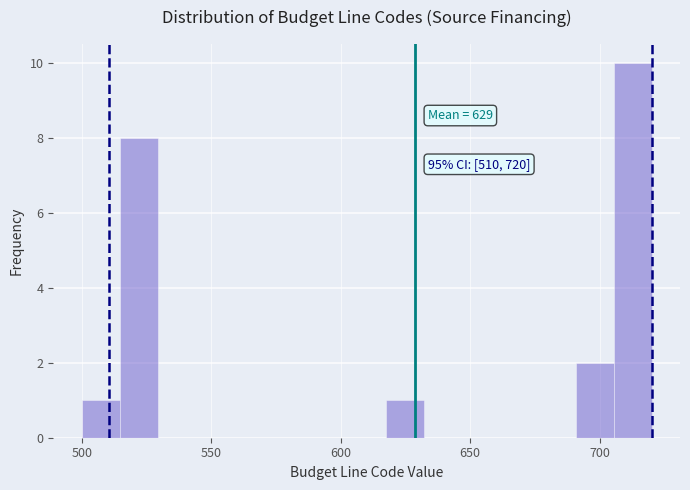

Around what value on the x-axis is the tallest bar? Give the approximate position of its centre, as read against the axis.

715